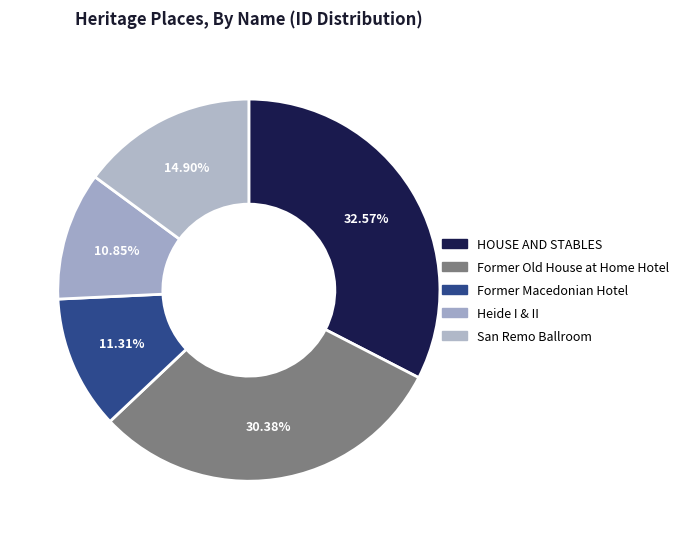

Which slice is the largest?

HOUSE AND STABLES